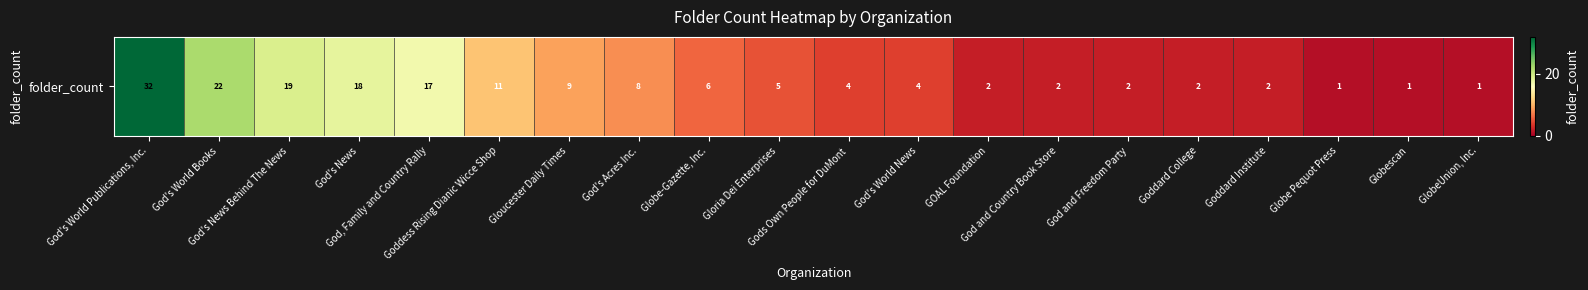

Count the number of values greater than 5.

9